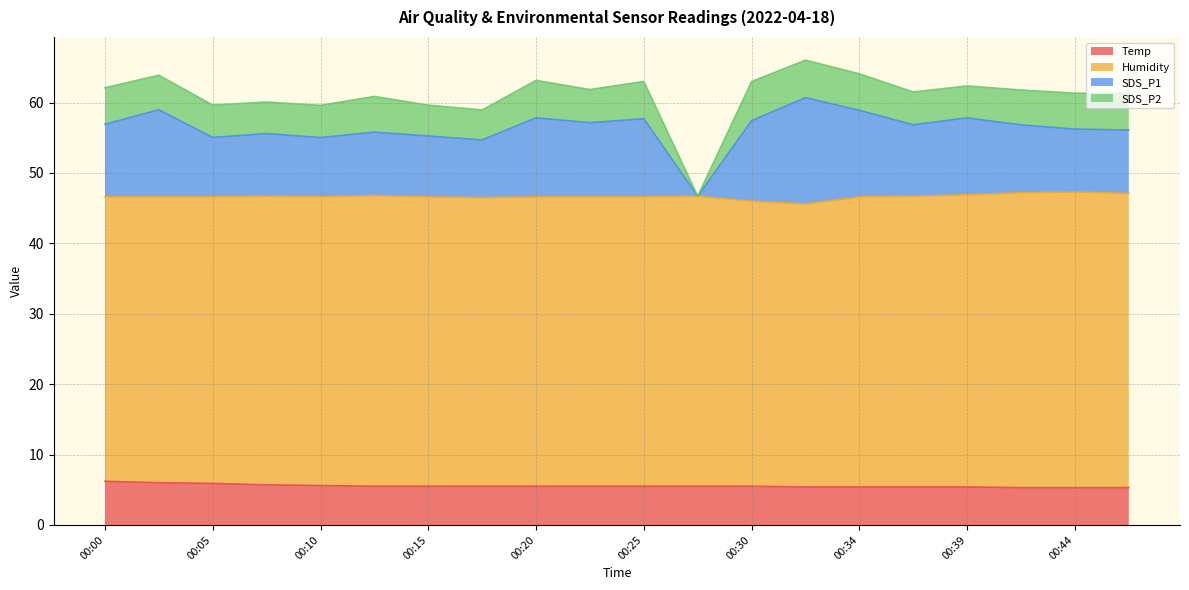

Is it true that Temp equals 6.0 at 00:03?

True